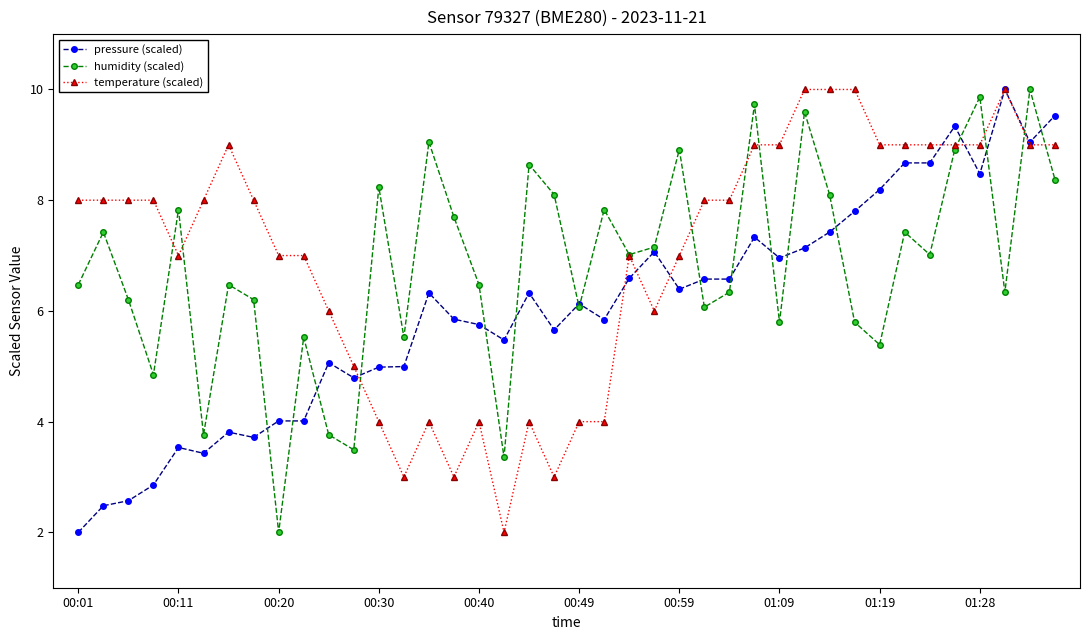

What is the lowest value of the temperature (scaled) series?

2.0